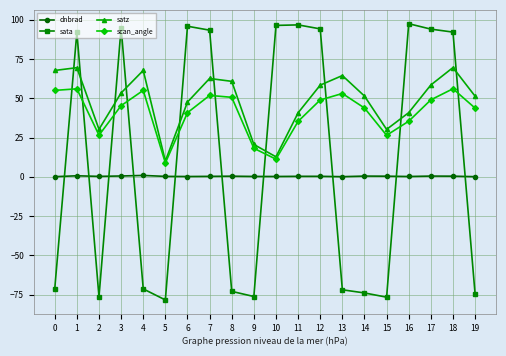

Between which two adjacent categories do satz and sata first intersect?

0 and 1